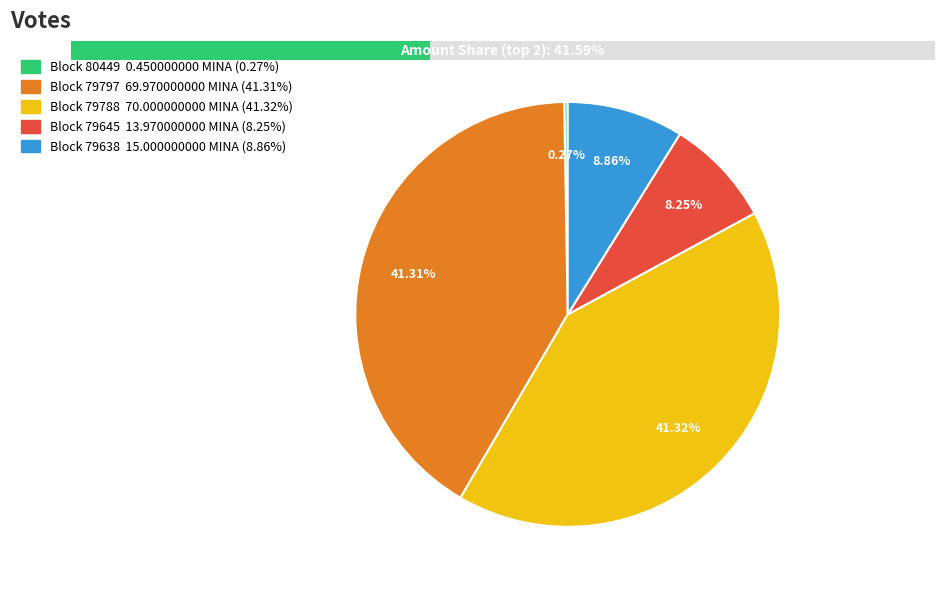

What is the smallest slice in the pie chart?

80449